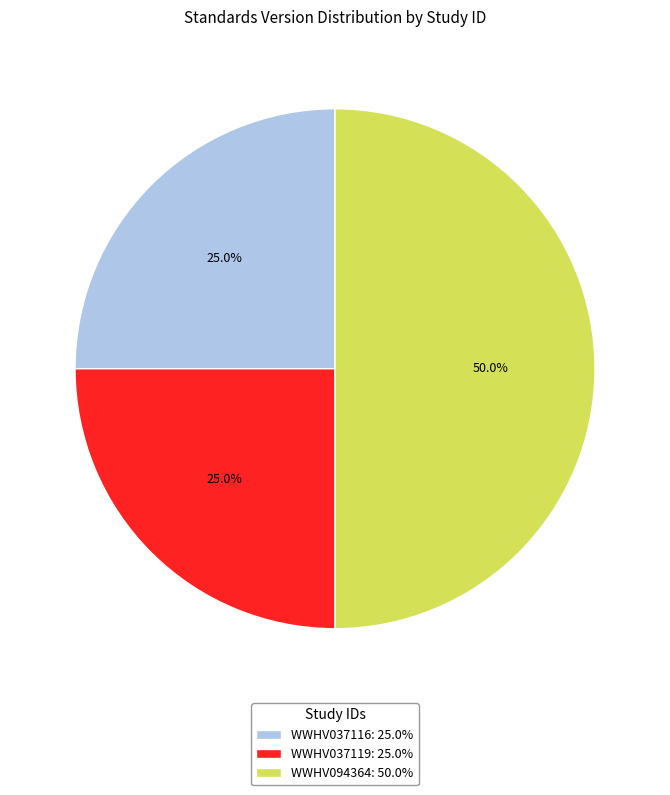

Approximately how many times larger is the value at WWHV094364 compared to WWHV037119?

2.0